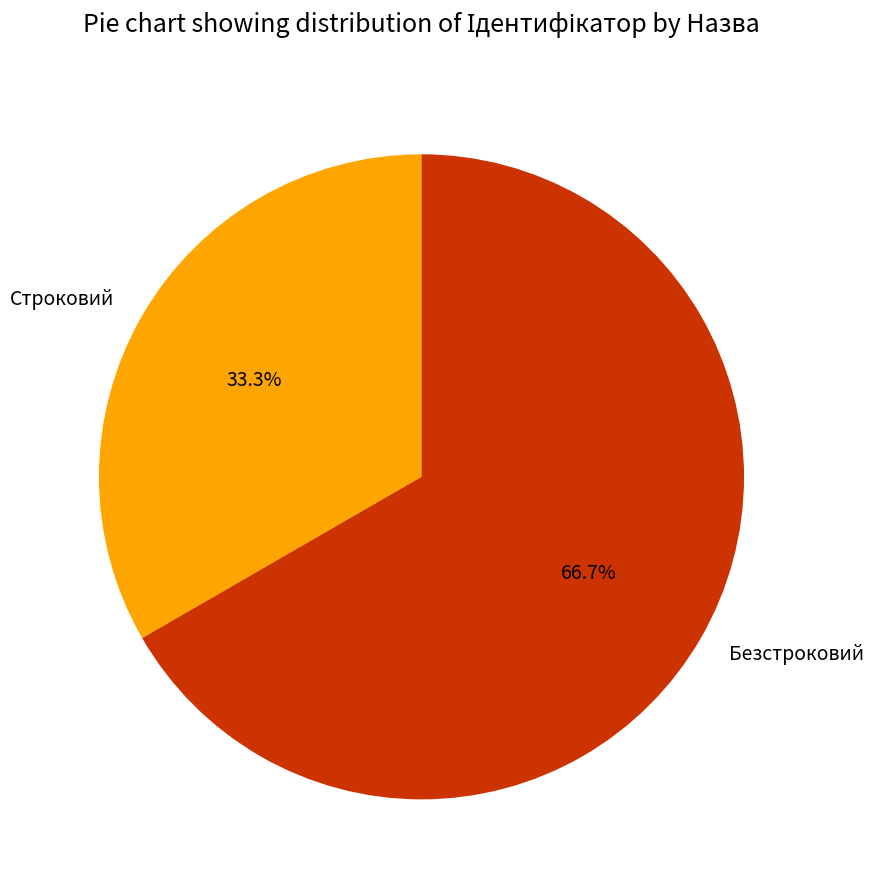

Is there any slice that represents more than half of the pie?

Yes